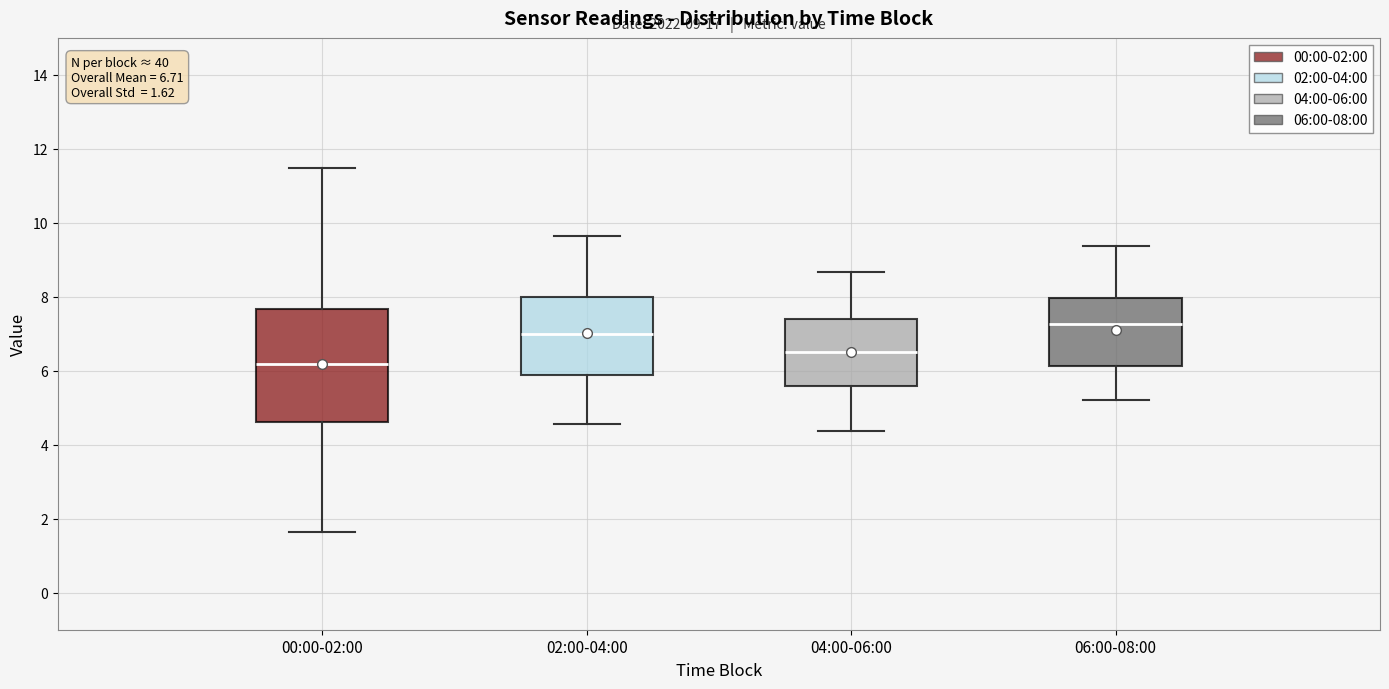

Which box is the tallest, from its lower edge to its upper edge?

00:00-02:00